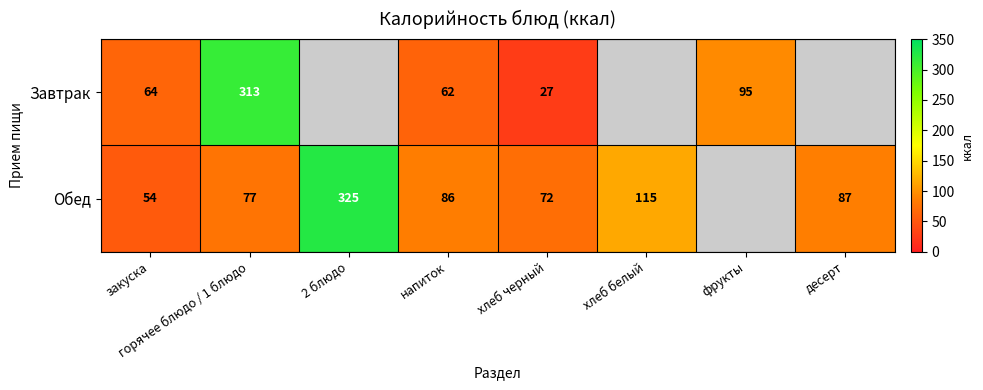

What is the sum of the Обед values at 2 блюдо and закуска?

379